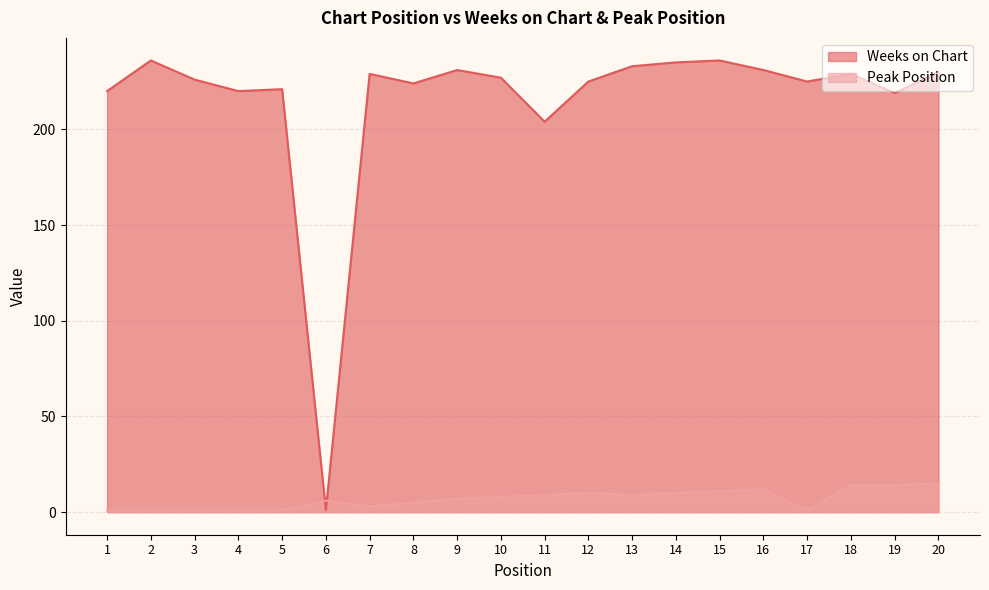

Which series changed the most between 1 and 2?

Weeks on Chart